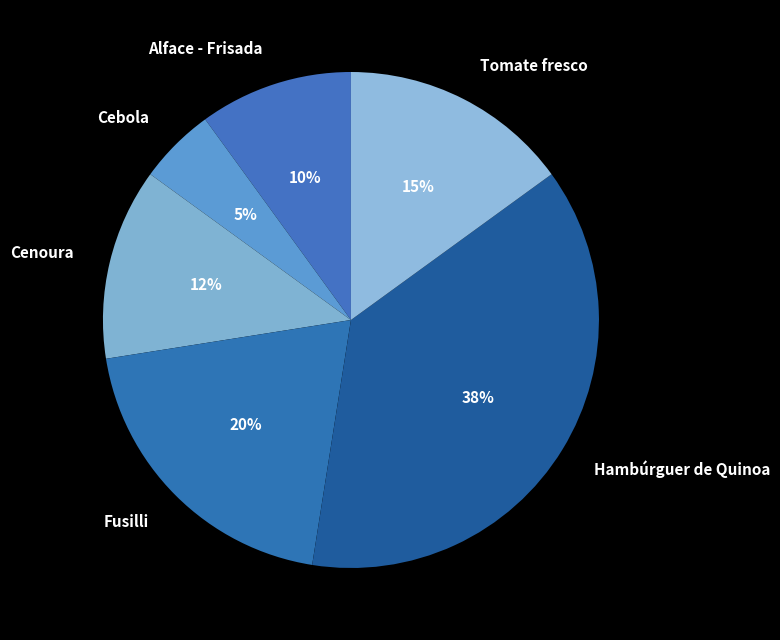

Is there any slice that represents more than half of the pie?

No